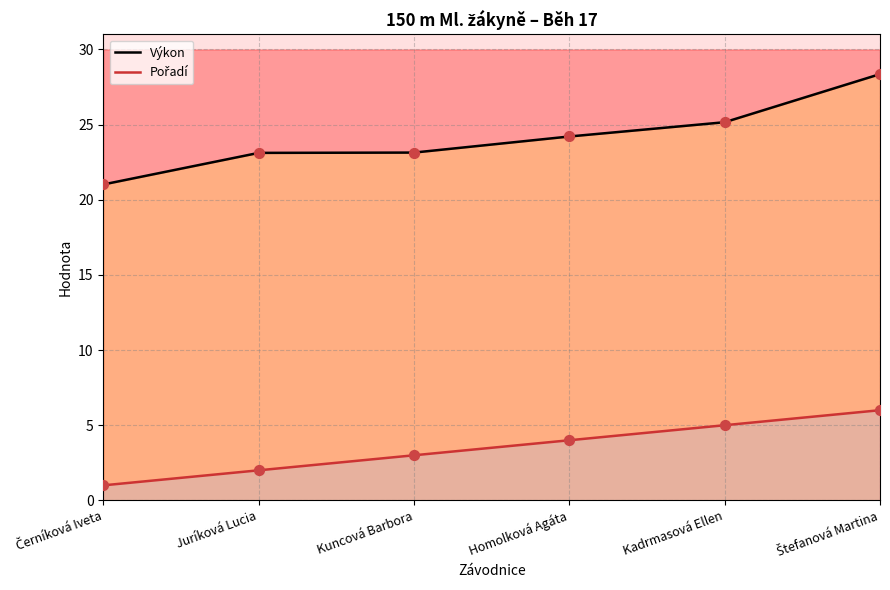

What are all the series names shown in the legend?

Výkon, Pořadí